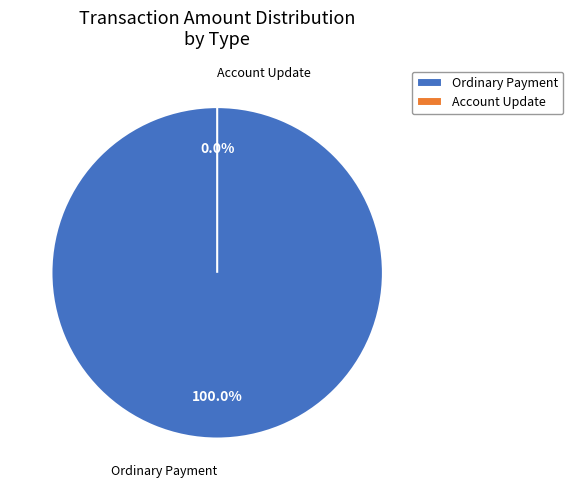

Between Ordinary Payment (3.0, BBAQ) and Ordinary Payment (3.0, PFXJ-2), which is larger?

Ordinary Payment (3.0, BBAQ)